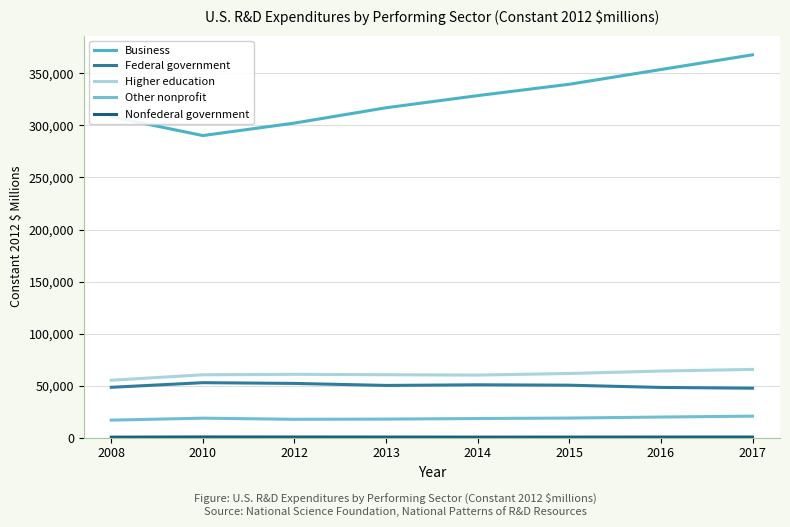

Which series changed the most between 2008 and 2015?

Business